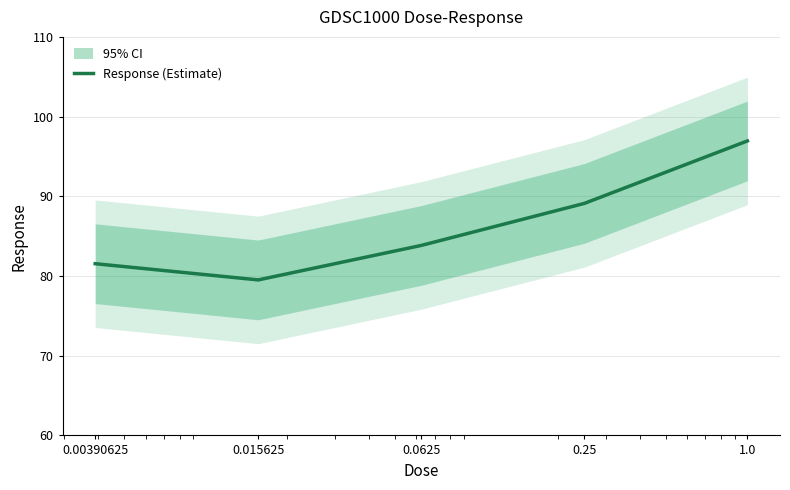

Which has a higher value, 0.25 or 0.00390625?

0.25